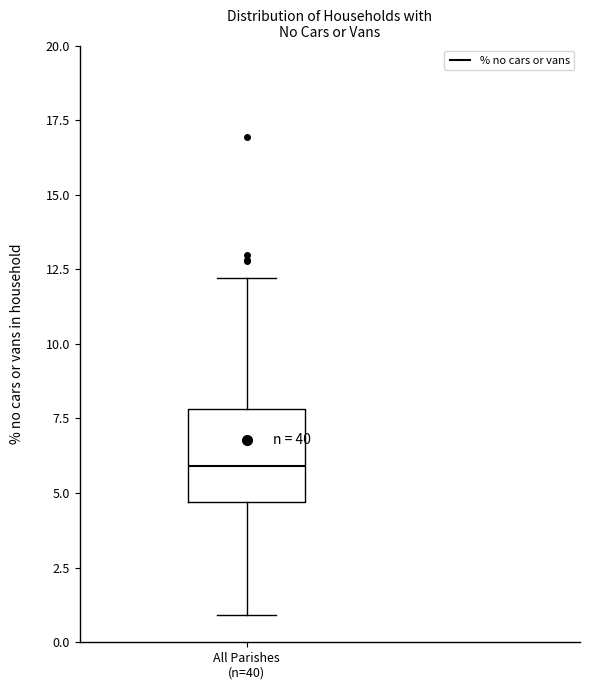

Transcribe this box plot: give where the median line is, the range the box spans, and where the two whiskers end, as read against the y-axis. The values are not printed on the chart, so give them approximately, as read against the axis.

median 6.0, box 4.5 to 8.0, whiskers 1.0 to 12.0